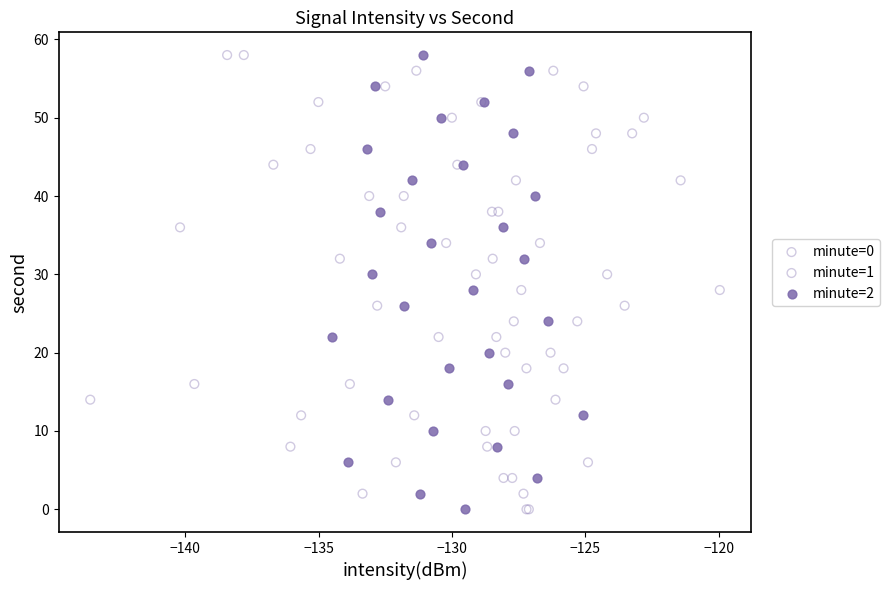

What are all the series names shown in the legend?

minute=0, minute=1, minute=2